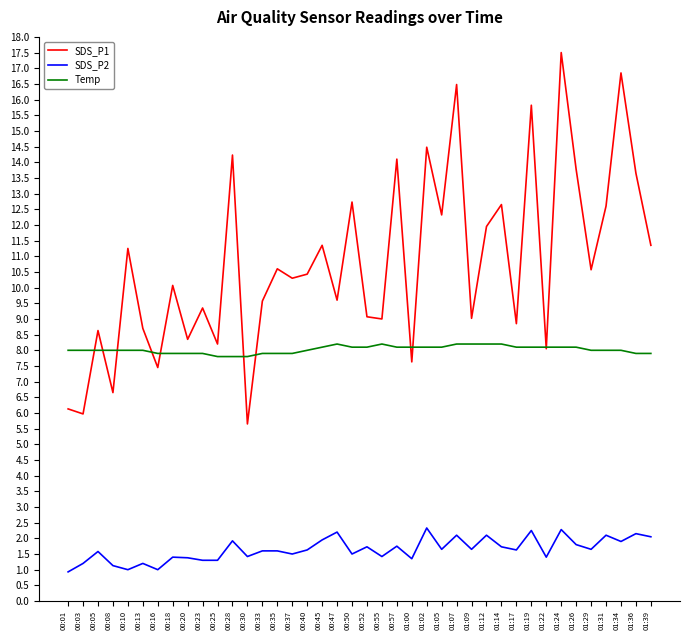

At how many categories does at least one series exceed 16?

3